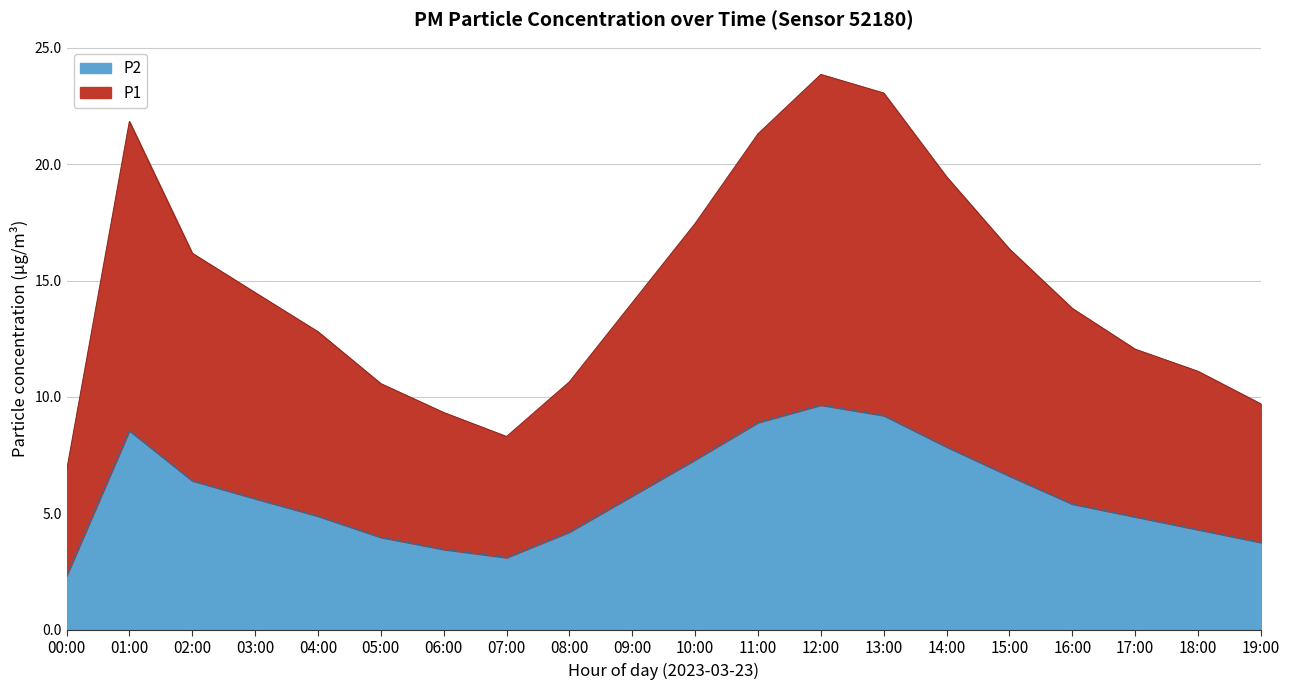

At which category does P2 reach its first local valley?

07:00